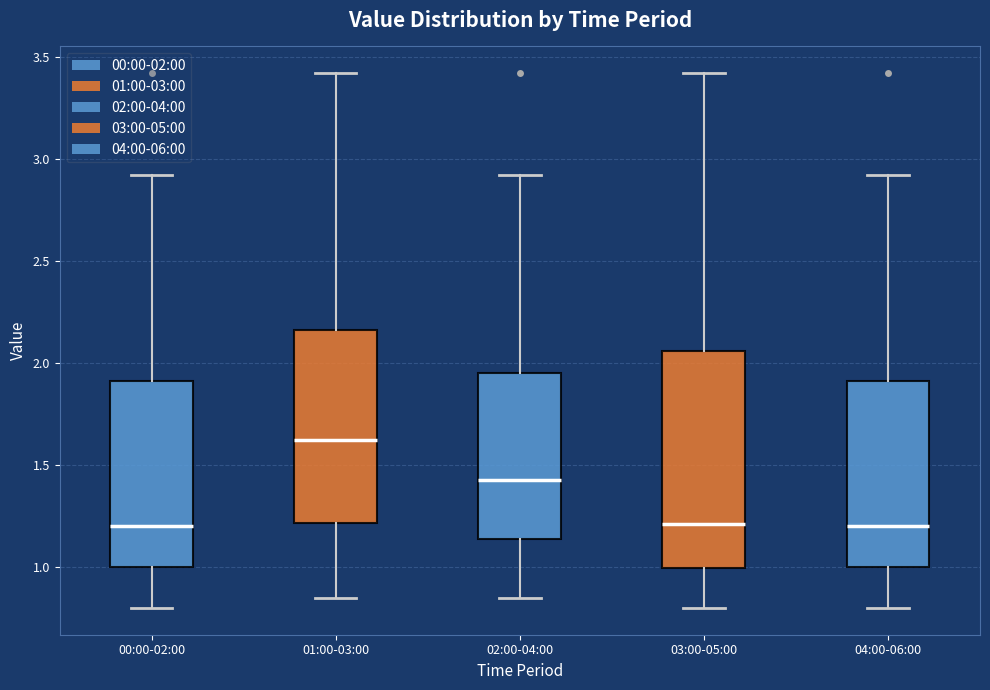

Where is the upper edge of the box for 03:00-05:00 on the y-axis? The values are not printed on the chart, so give them approximately, as read against the axis.

2.05